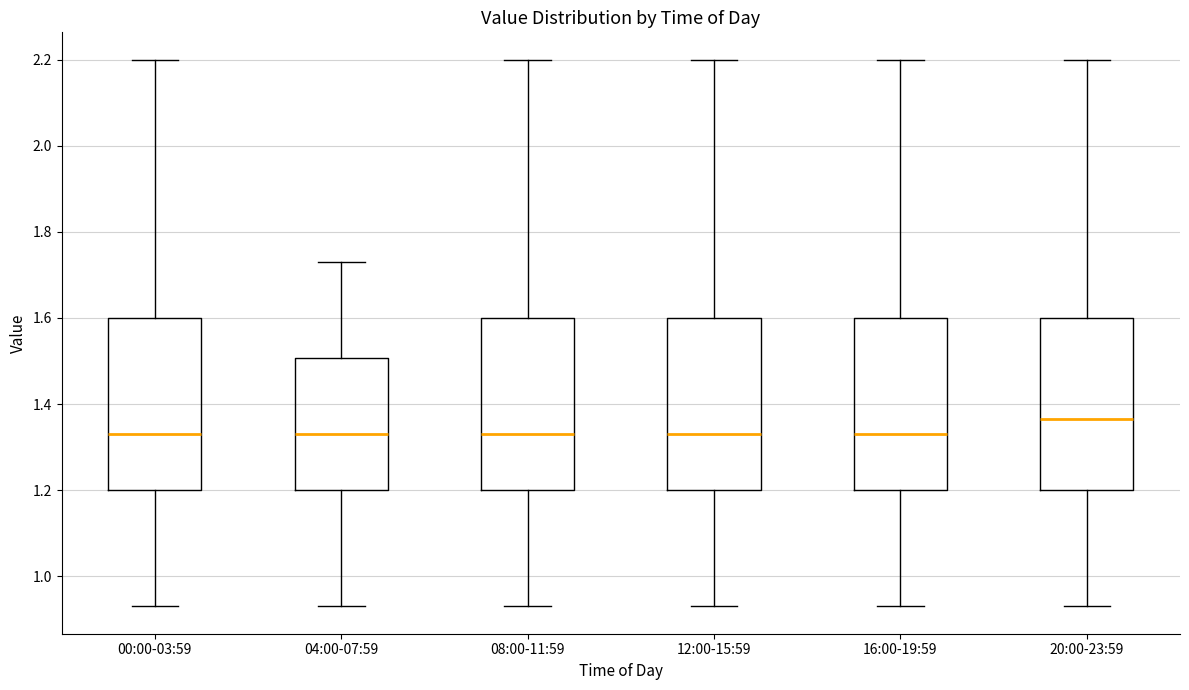

Where is the lower edge of the box for 16:00-19:59 on the y-axis? The values are not printed on the chart, so give them approximately, as read against the axis.

1.20